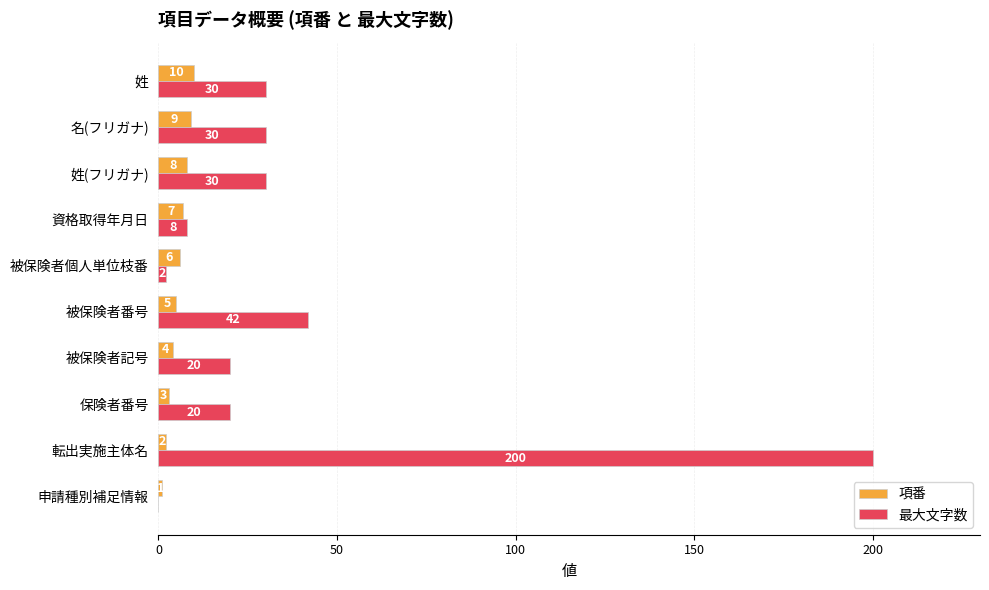

What is the sum of all 項番 values?

55